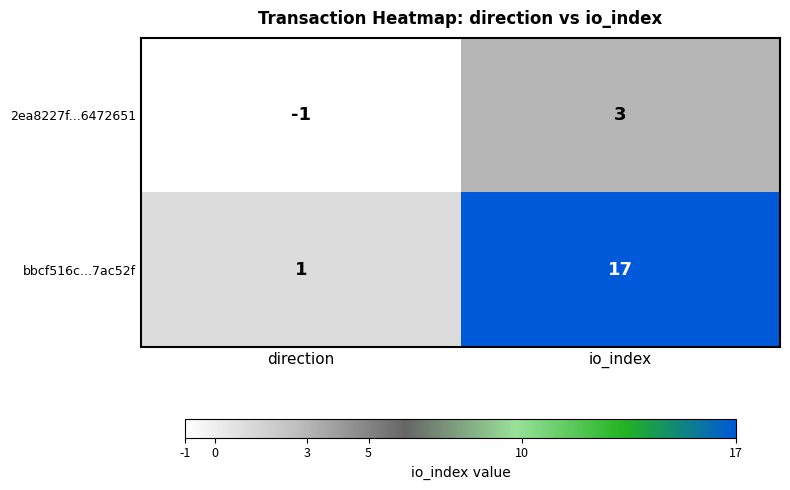

What is the difference between the maximum and minimum values in the 2ea8227f...6472651 series?

4